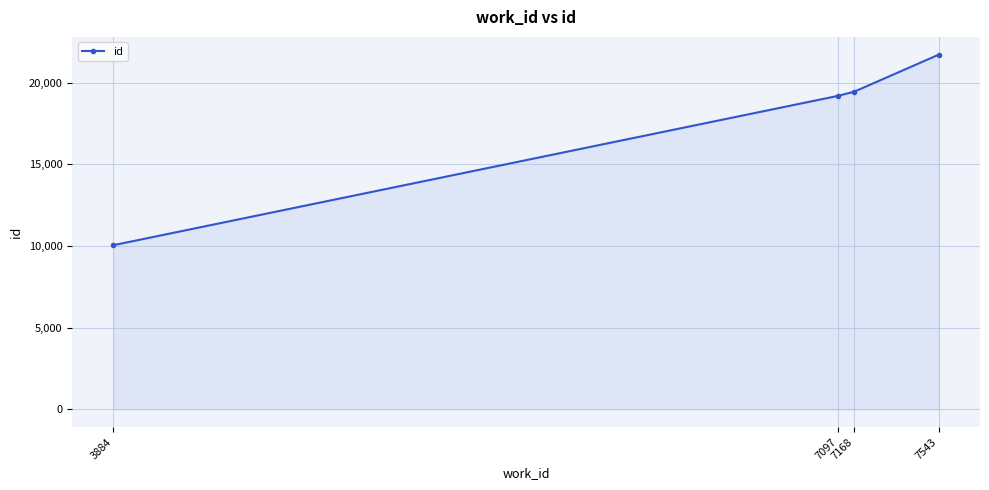

Approximately how many times larger is the value at 3884 compared to 7543?

0.5